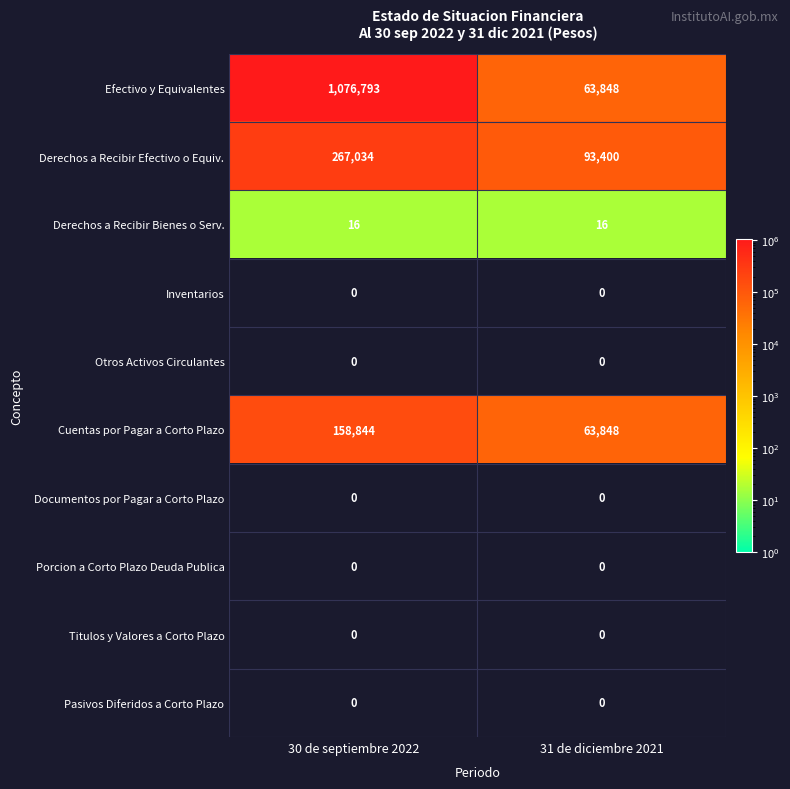

Reading right to left, list all the values displayed in this chart.

Efectivo y Equivalentes: 31 de diciembre 2021=63848	30 de septiembre 2022=1076793
Derechos a Recibir Efectivo o Equiv.: 31 de diciembre 2021=93400	30 de septiembre 2022=267034
Derechos a Recibir Bienes o Serv.: 31 de diciembre 2021=16	30 de septiembre 2022=16
Inventarios: 31 de diciembre 2021=0	30 de septiembre 2022=0
Otros Activos Circulantes: 31 de diciembre 2021=0	30 de septiembre 2022=0
Cuentas por Pagar a Corto Plazo: 31 de diciembre 2021=63848	30 de septiembre 2022=158844
Documentos por Pagar a Corto Plazo: 31 de diciembre 2021=0	30 de septiembre 2022=0
Porcion a Corto Plazo Deuda Publica: 31 de diciembre 2021=0	30 de septiembre 2022=0
Titulos y Valores a Corto Plazo: 31 de diciembre 2021=0	30 de septiembre 2022=0
Pasivos Diferidos a Corto Plazo: 31 de diciembre 2021=0	30 de septiembre 2022=0